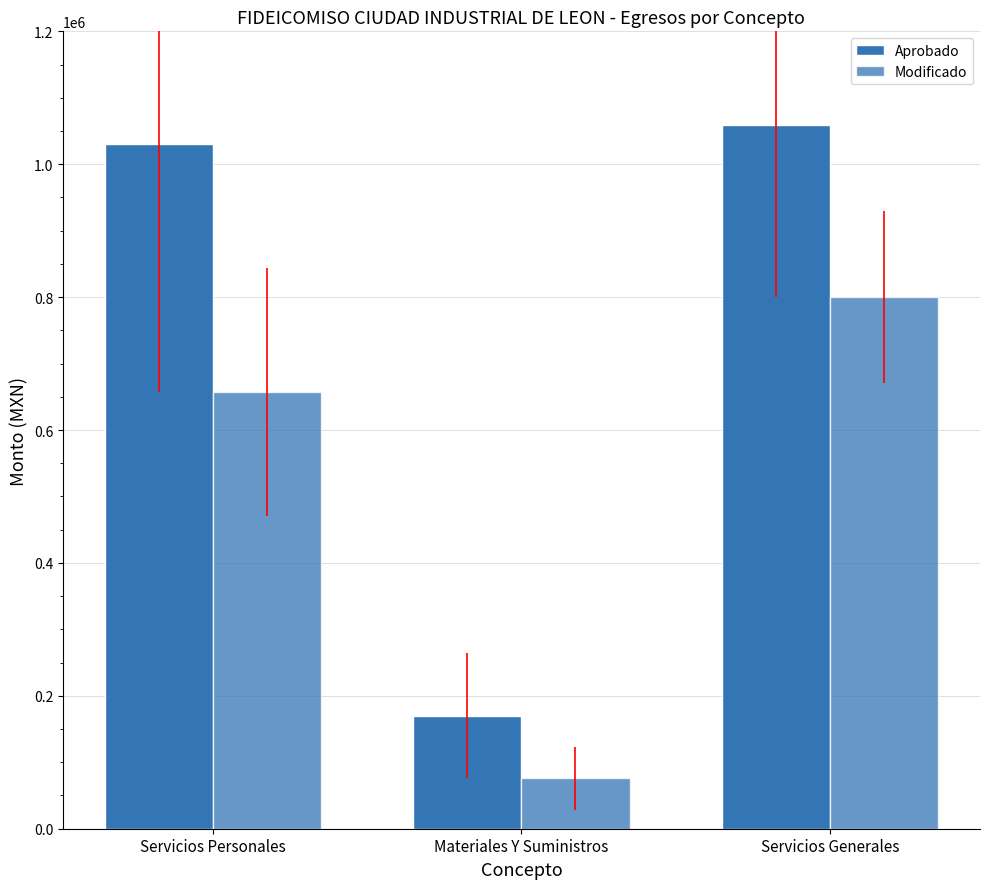

How many bars are there in each group?

2